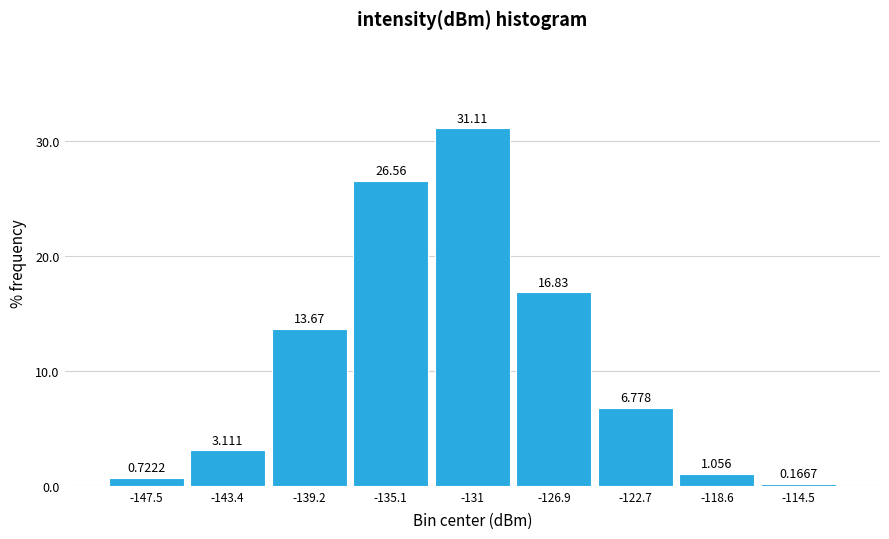

Reading left to right, list every bar in this chart as the range it spans on the x-axis followed by its height. The bar edges are not printed on the chart, so give them approximately, as read against the axis.

-149.5 to -145.5: 0.7222
-145.5 to -141.5: 3.1111
-141.5 to -137.0: 13.6667
-137.0 to -133.0: 26.5556
-133.0 to -129.0: 31.1111
-129.0 to -125.0: 16.8333
-125.0 to -120.5: 6.7778
-120.5 to -116.5: 1.0556
-116.5 to -112.5: 0.1667